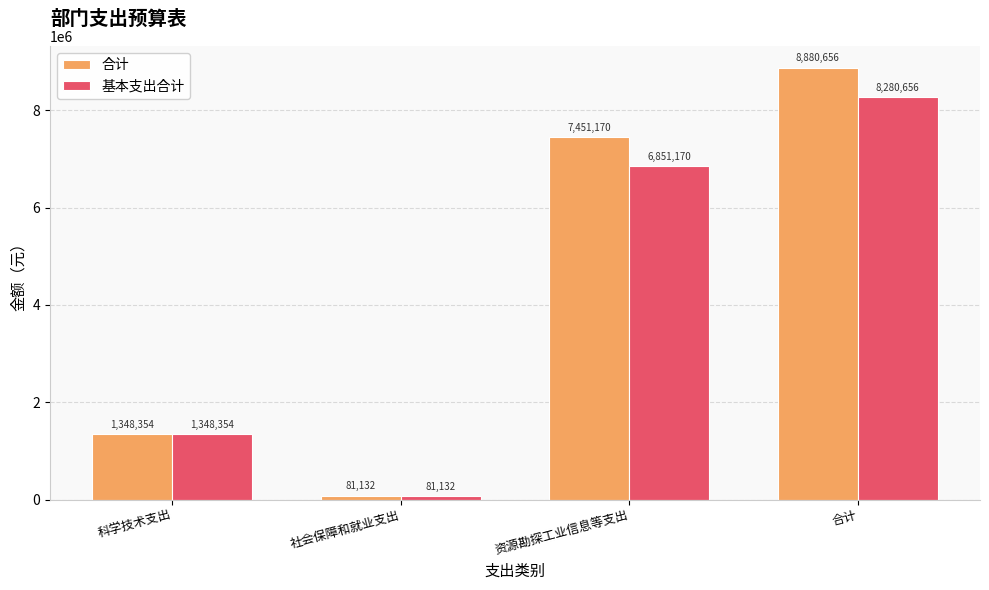

At which label is 合计 closest to 4480894?

资源勘探工业信息等支出